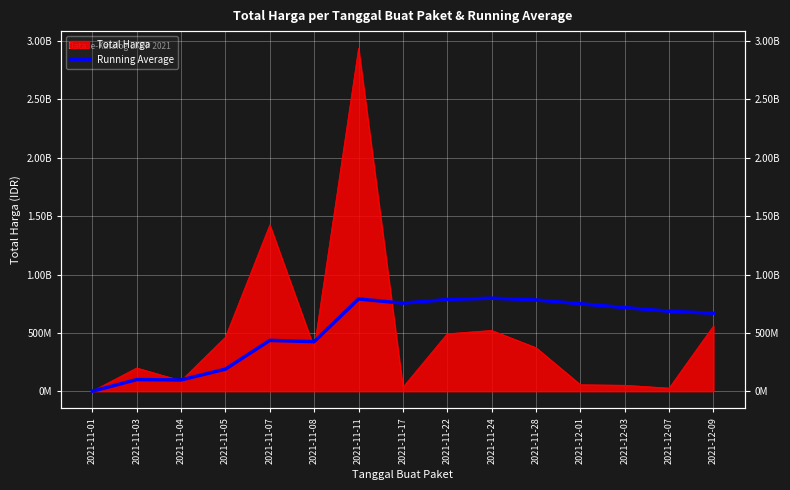

What is the label of the 10th point from the left?

2021-11-24